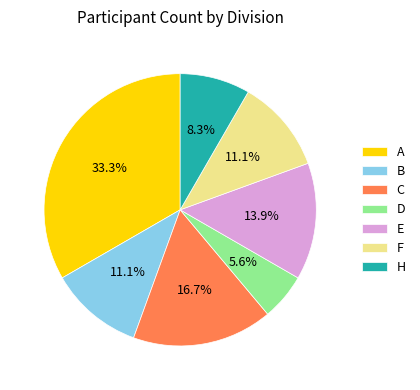

To the nearest percent, what is the difference between the largest and smallest slice percentages?

28%